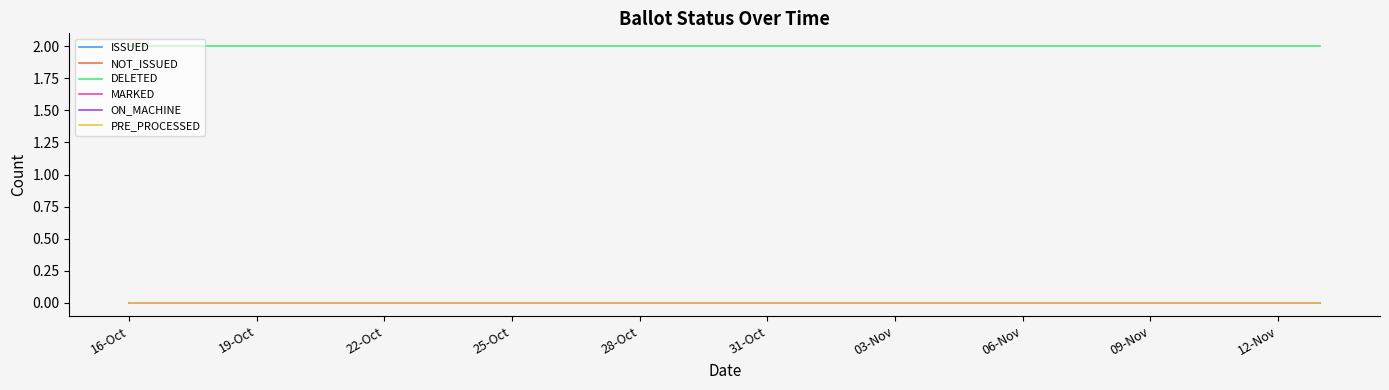

Is this an area chart (filled region under the line)?

No